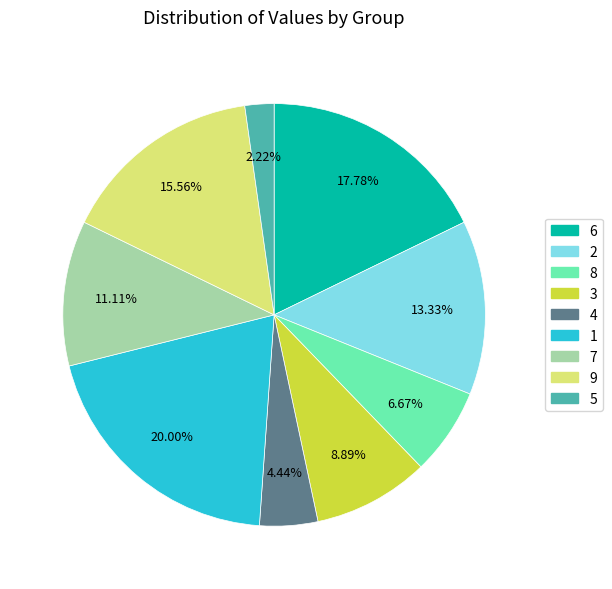

To the nearest percent, what portion does 4 represent?

4%